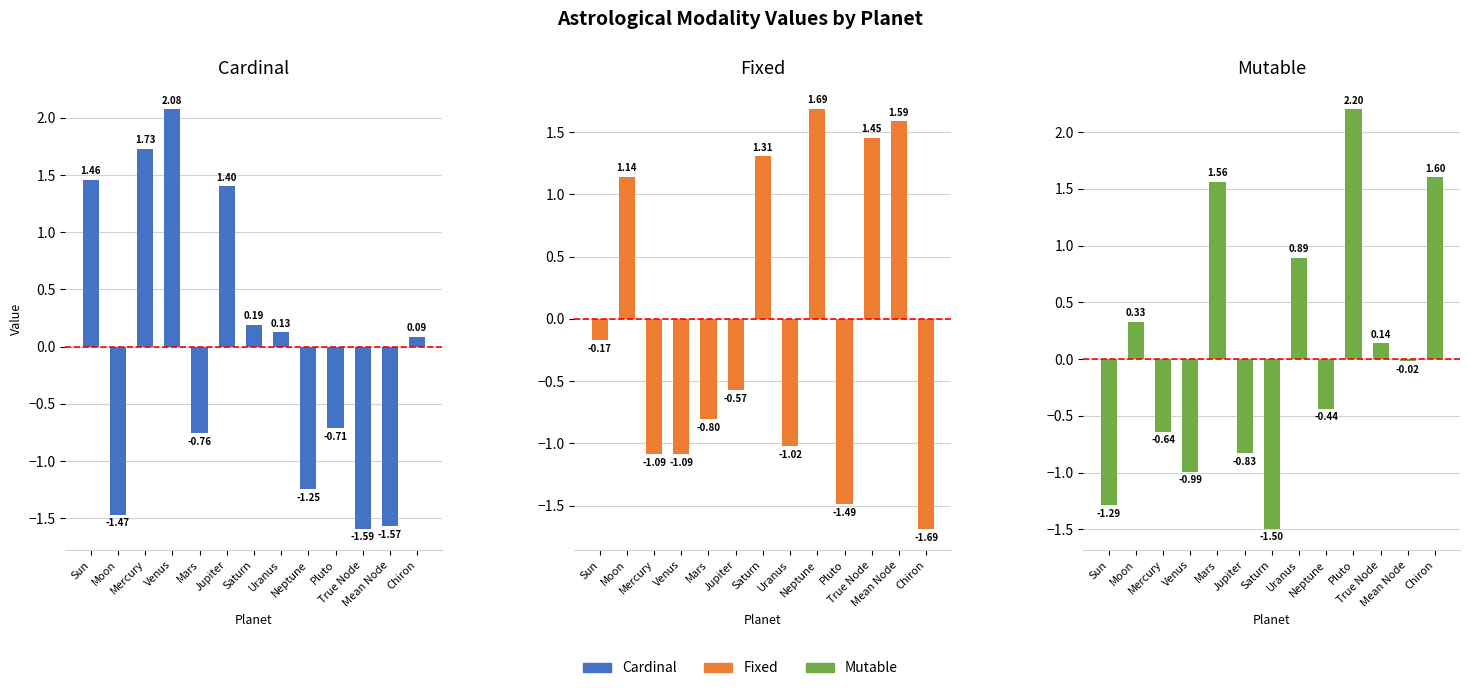

What is the difference between the highest and lowest values at Sun?

2.7